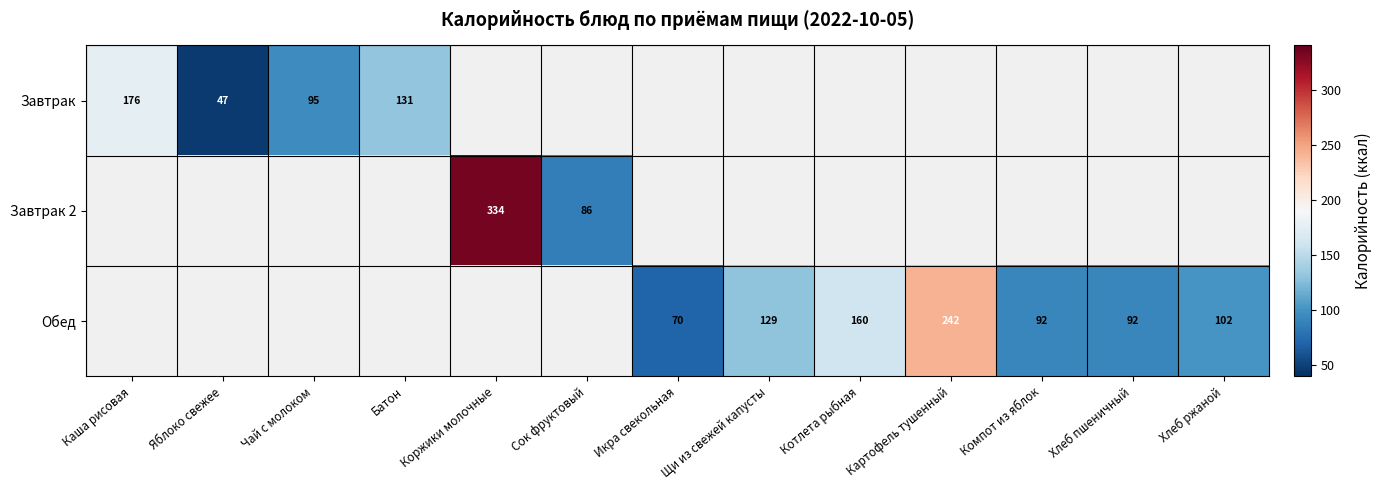

The value of Обед at Хлеб пшеничный is 92. True or false?

True